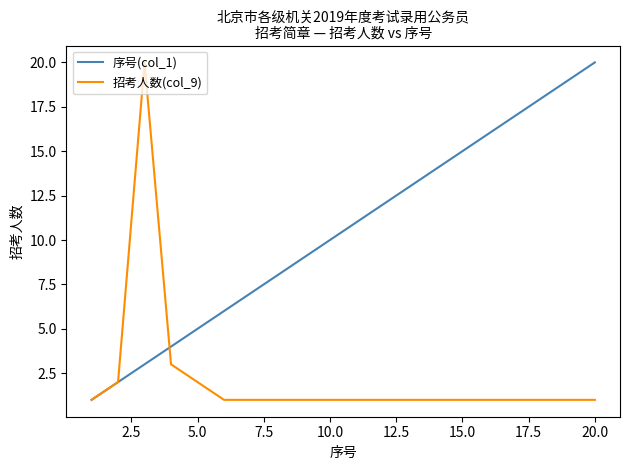

How many lines are shown in the chart?

2